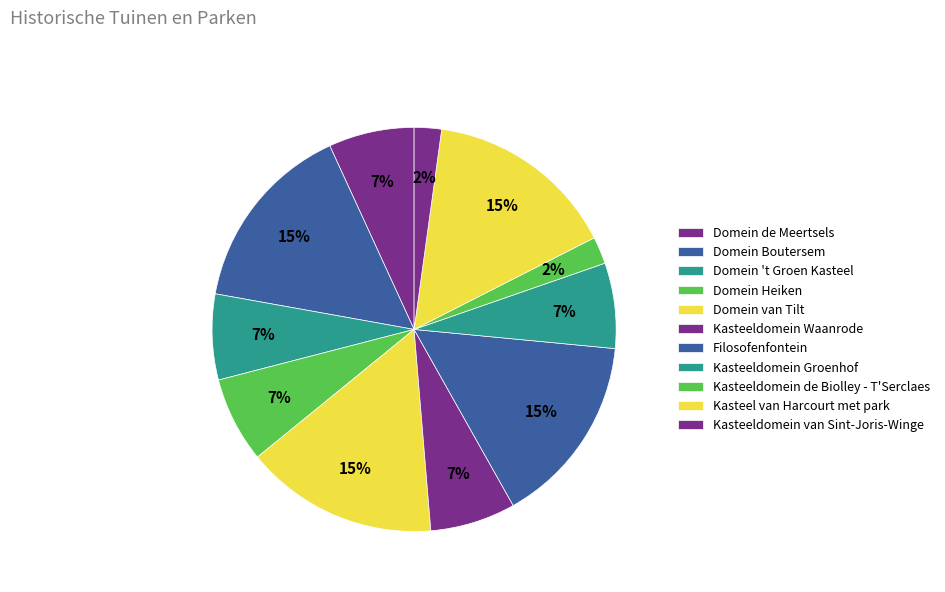

Count the number of slices in the pie.

11